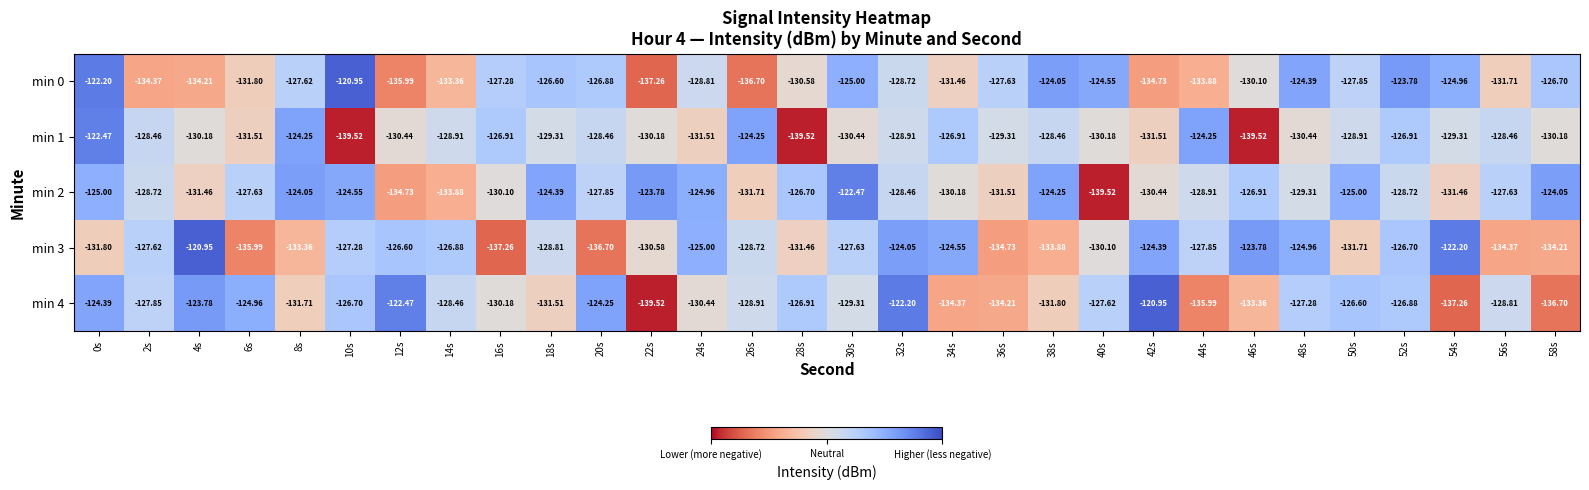

Is the value of min 4 at 50s greater than the value of min 0 at 6s?

Yes